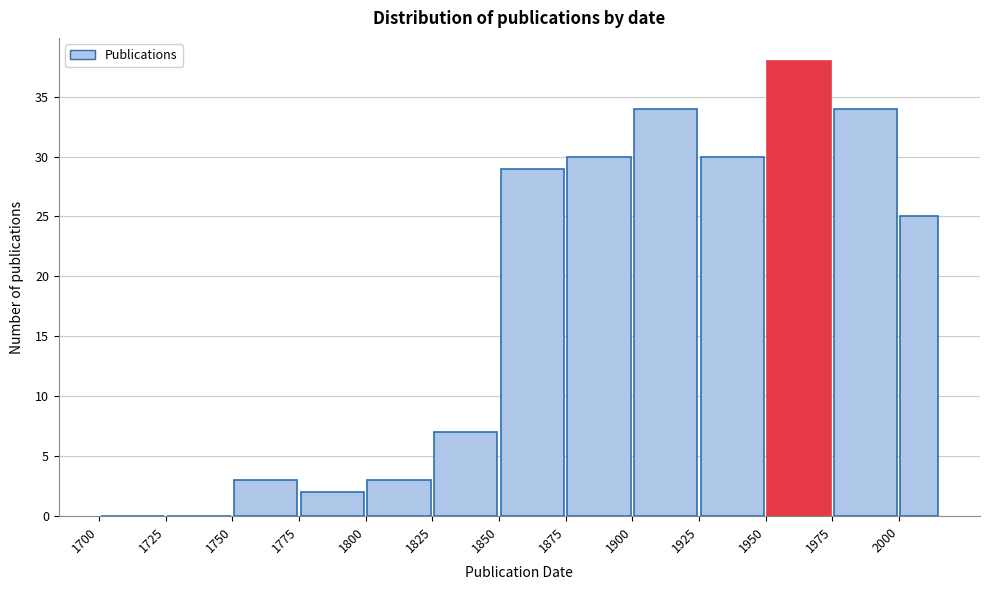

Read against the x-axis, roughly where is the centre of the tallest bar?

1965